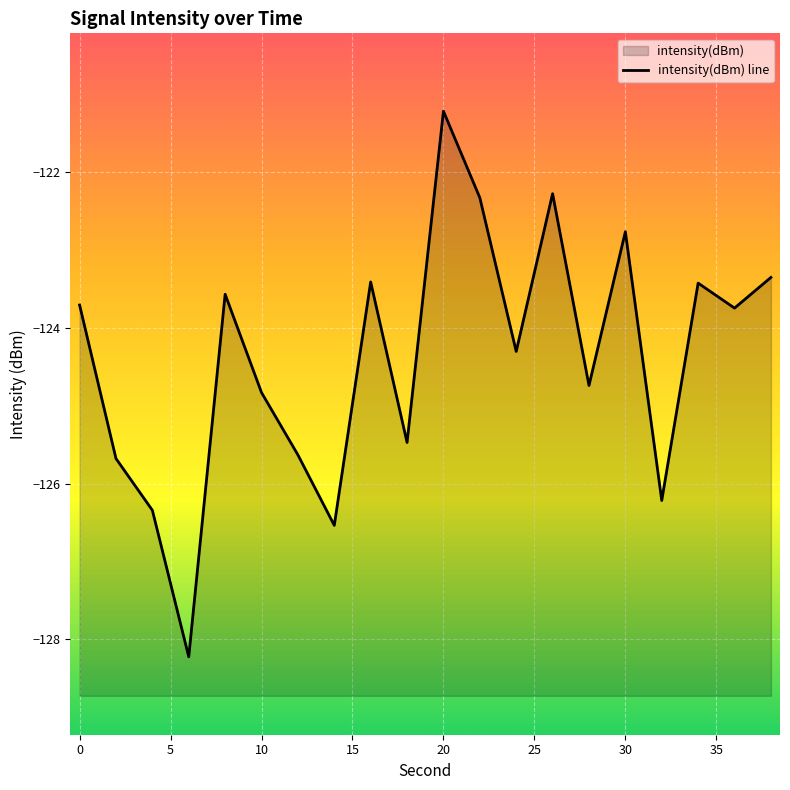

What is the value of the 10th point from the left?

-125.5